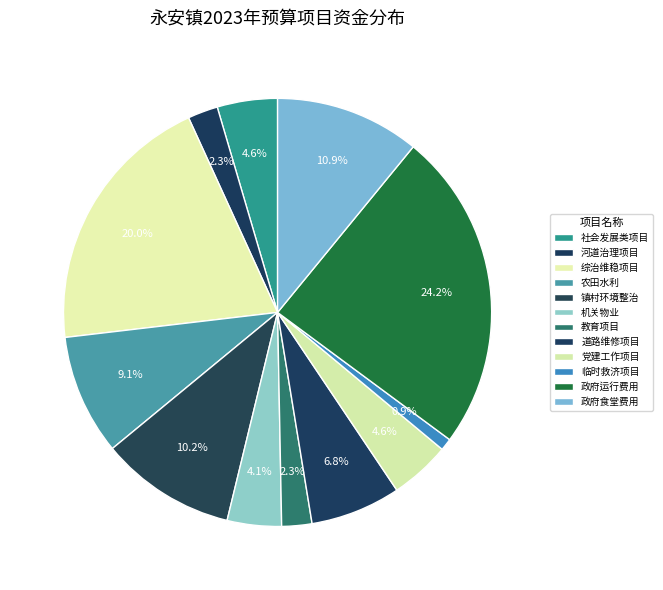

Which slice is the largest?

政府运行费用